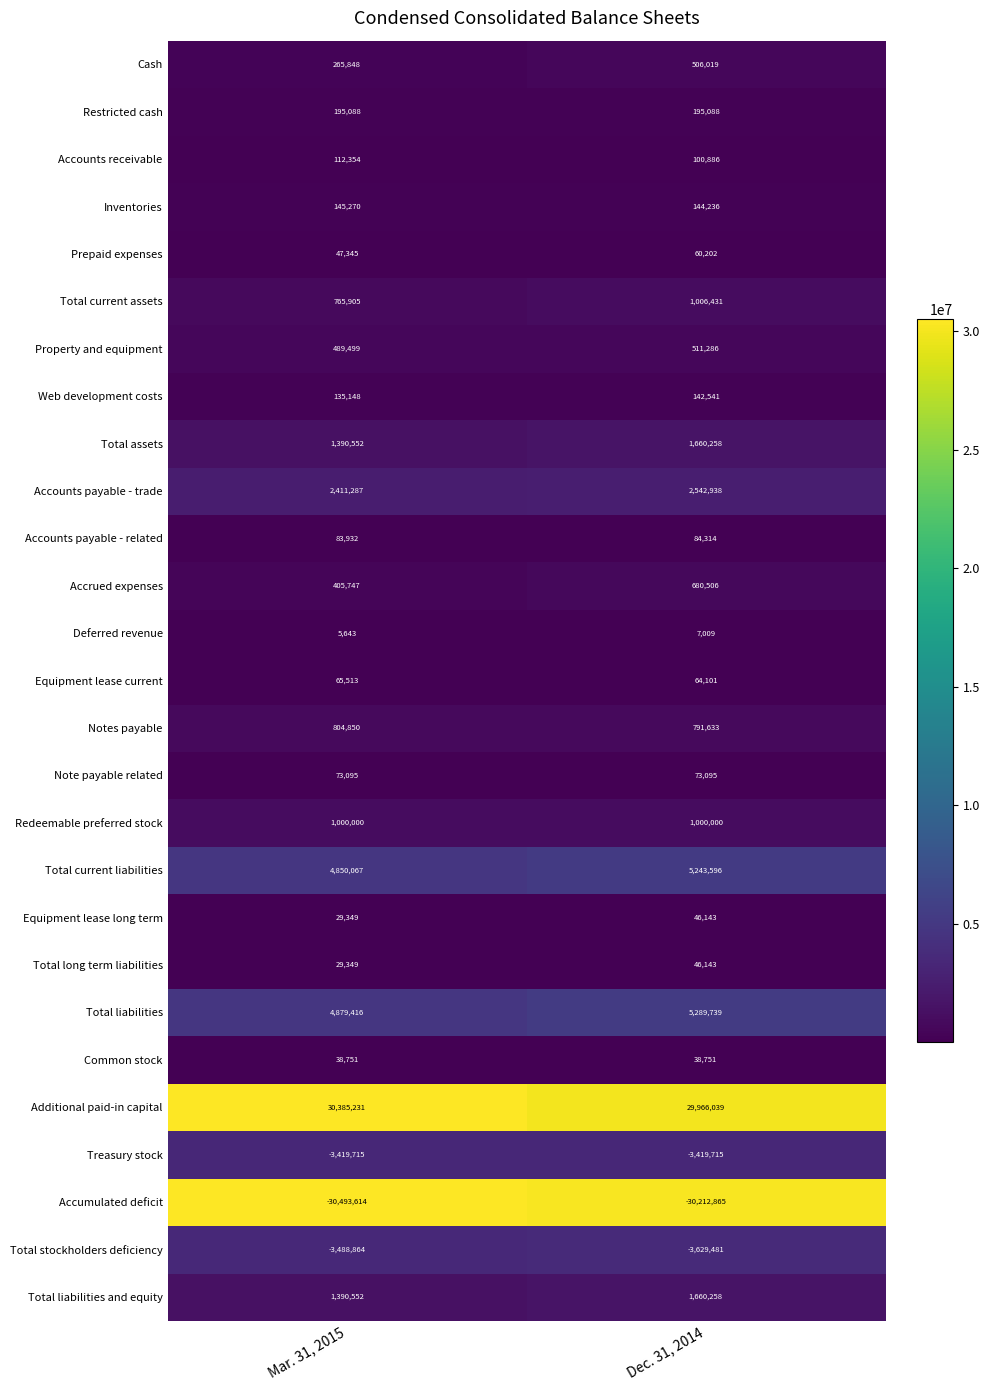

What is the sum of the Treasury stock values at Mar. 31, 2015 and Dec. 31, 2014?

-6839430